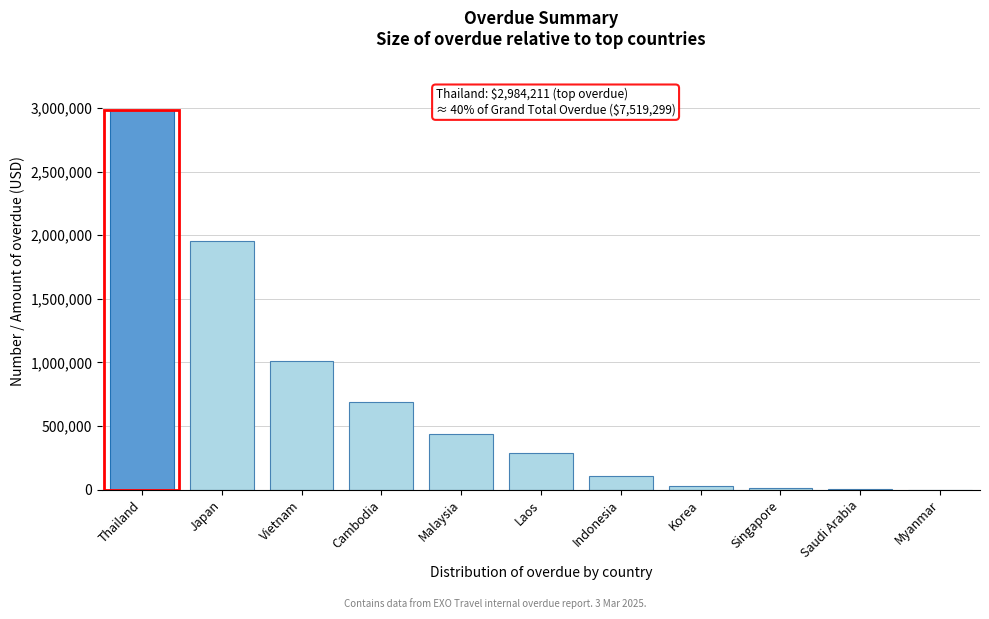

Approximately how many times larger is the value at Cambodia compared to Vietnam?

0.7